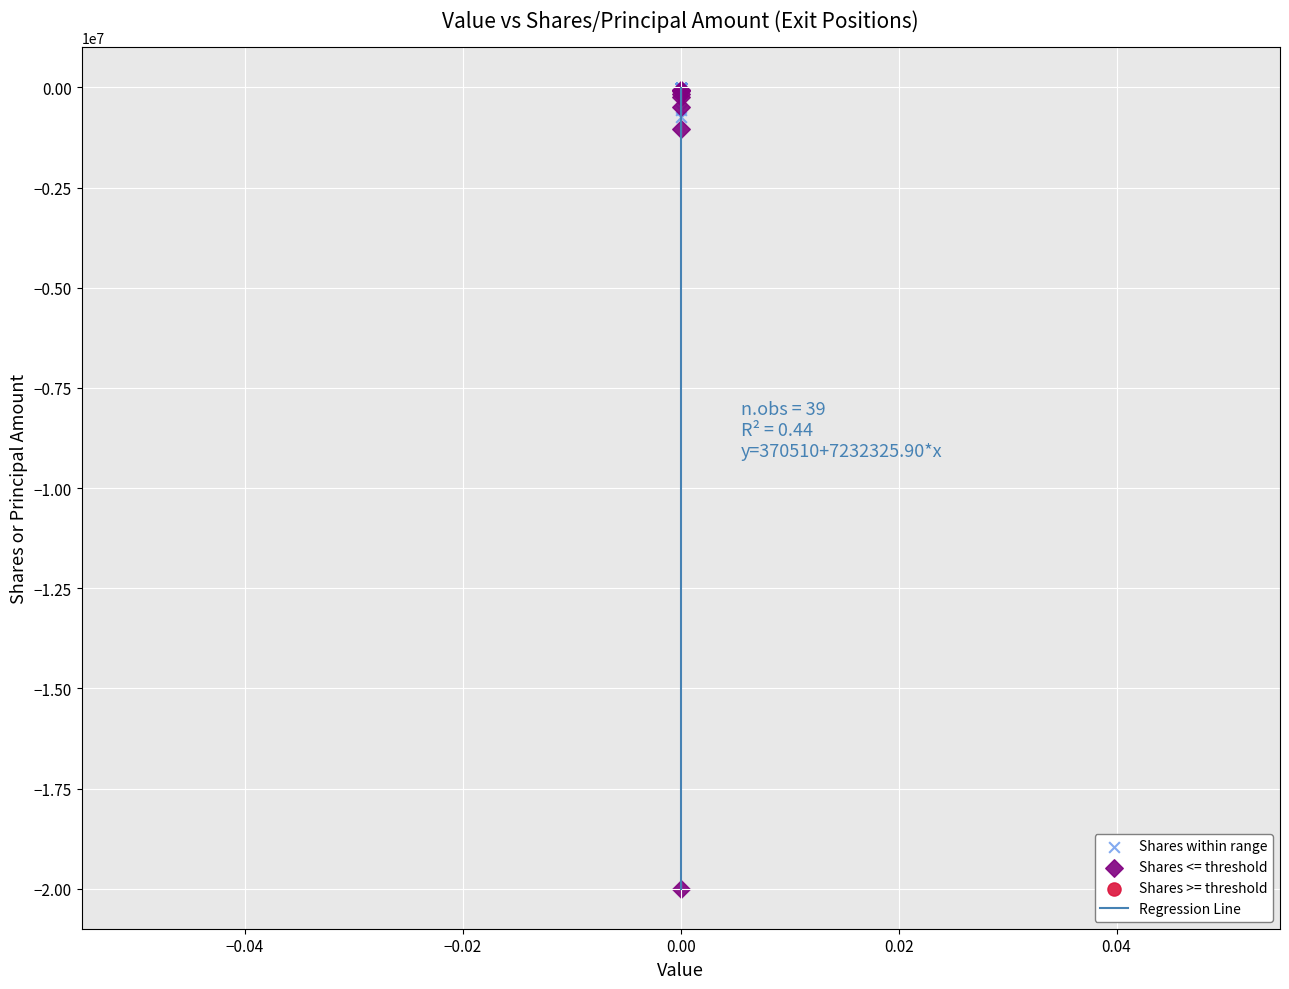

Which series has the largest Y range (max minus min)?

Shares <= threshold